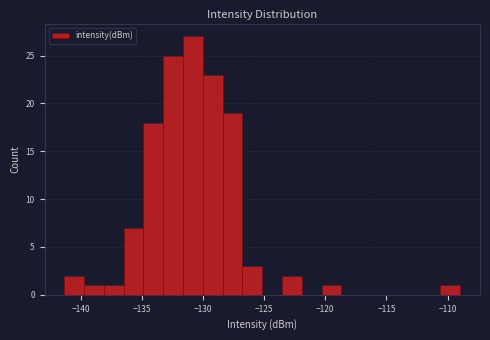

Around what value on the x-axis is the tallest bar? Give the approximate position of its centre, as read against the axis.

-131.0